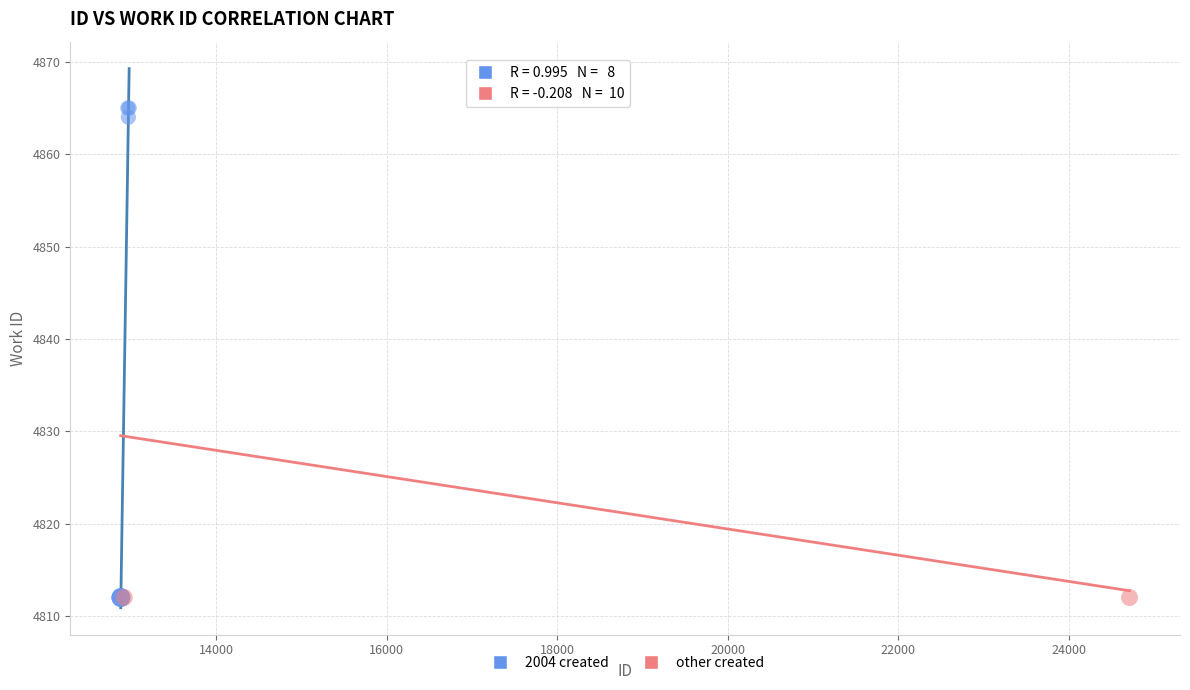

What are all the series names shown in the legend?

2004 created, other created